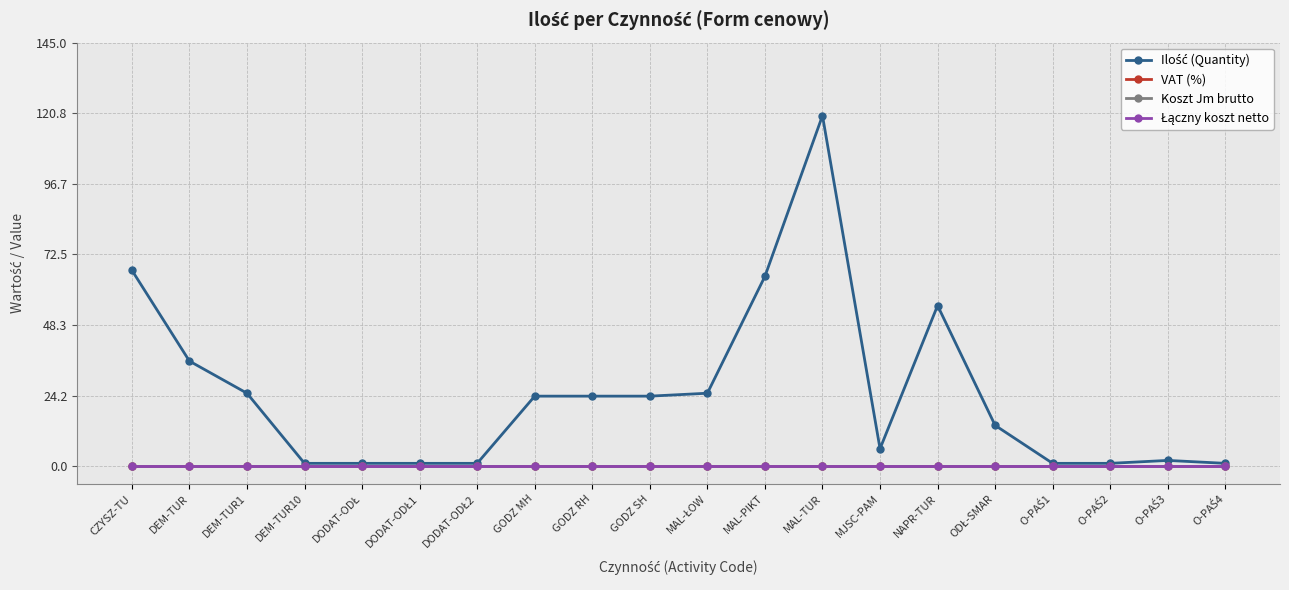

True or false: VAT (%) has more than 1 interior local peaks.

False